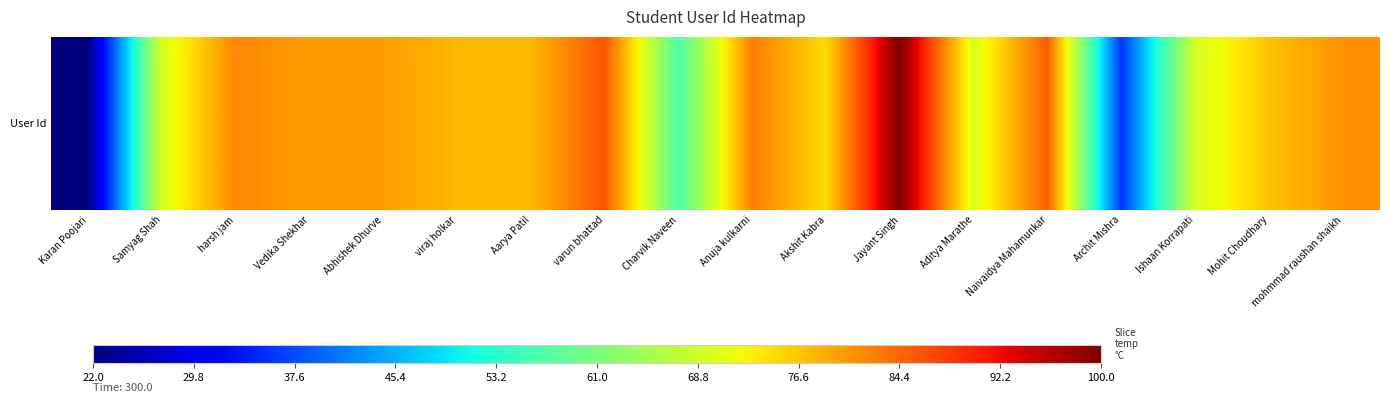

Which category has the highest value across all series?

Jayant Singh